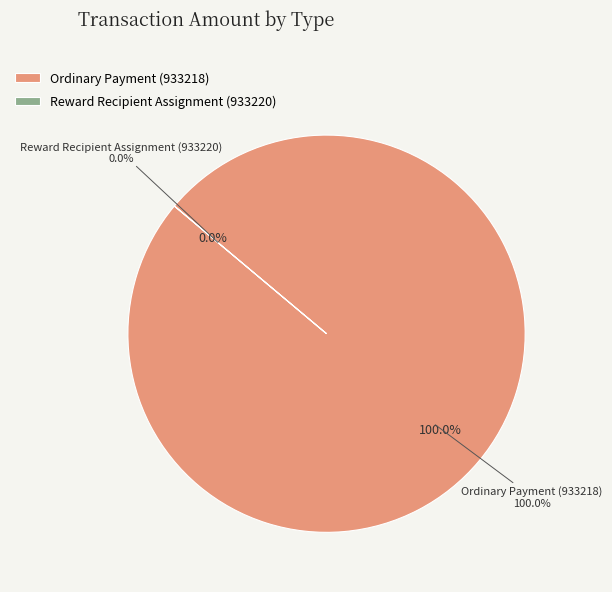

What is the majority slice?

Ordinary Payment (933218)